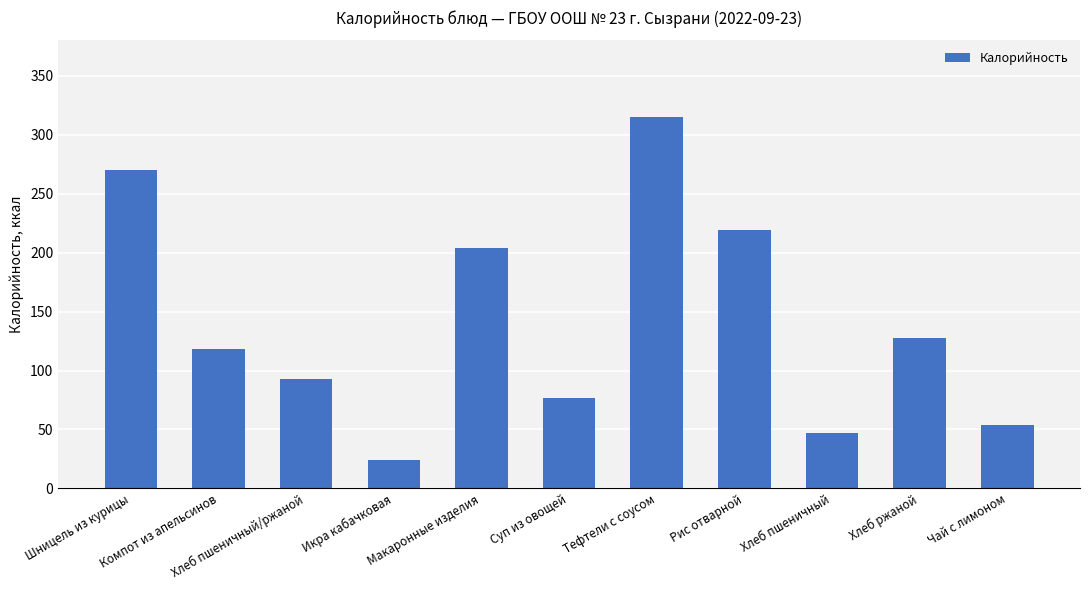

What is the label of the 6th bar from the left?

Суп из овощей